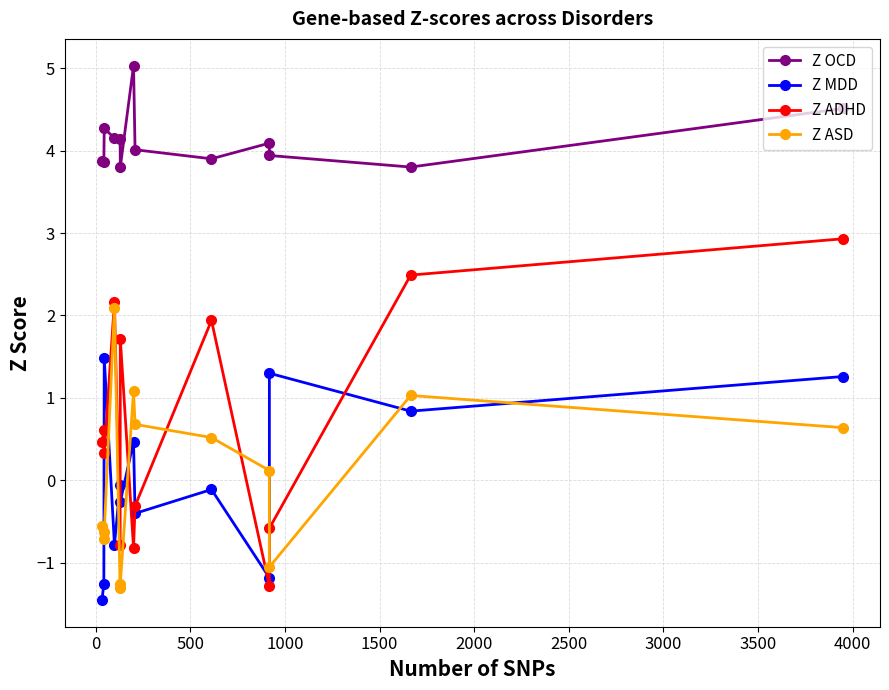

After their last crossing, which series has the higher values: Z ADHD or Z MDD?

Z ADHD